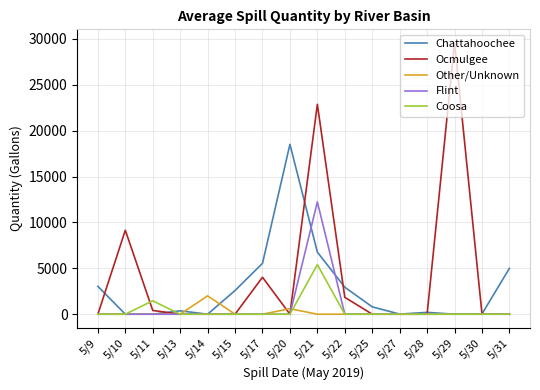

Rank the series by their maximum value, from lowest to highest.

Other/Unknown, Coosa, Flint, Chattahoochee, Ocmulgee